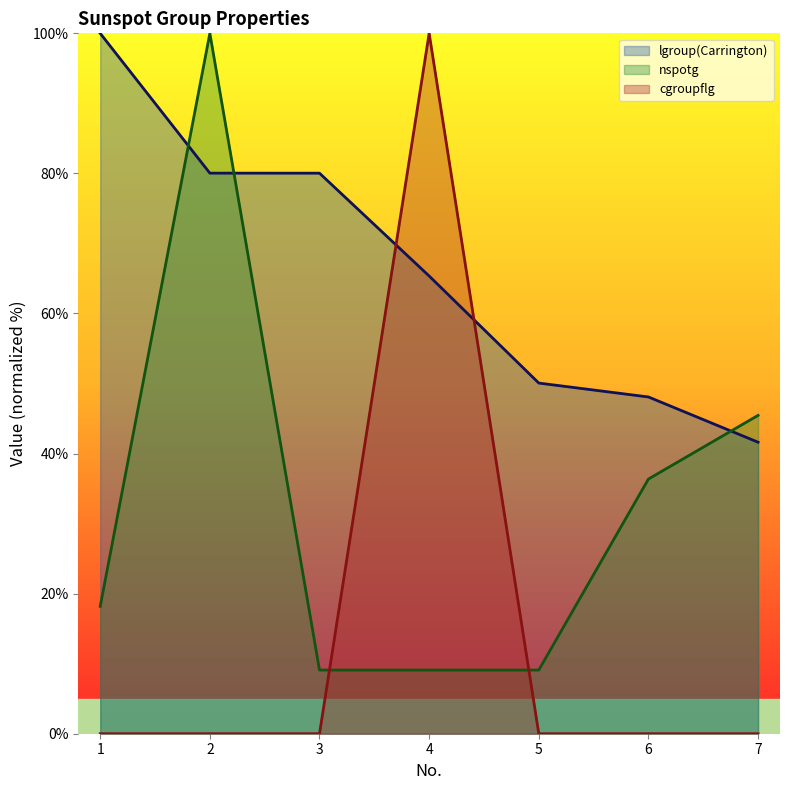

How many times do cgroupflg line and nspotg line cross each other?

2